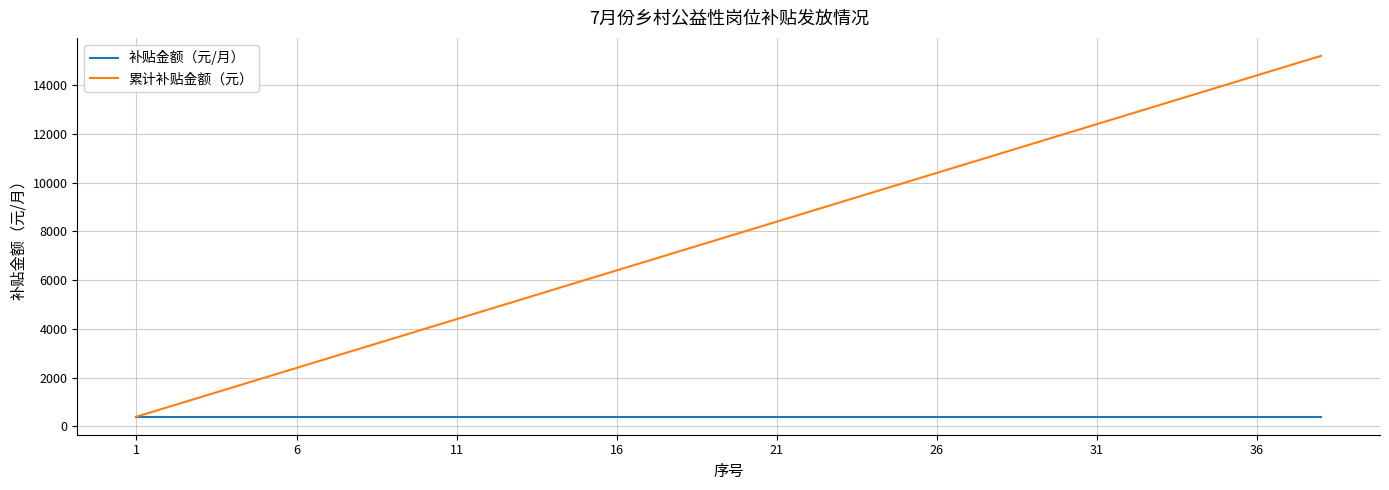

Rank the series by their average value, from lowest to highest.

补贴金额（元/月）, 累计补贴金额（元）